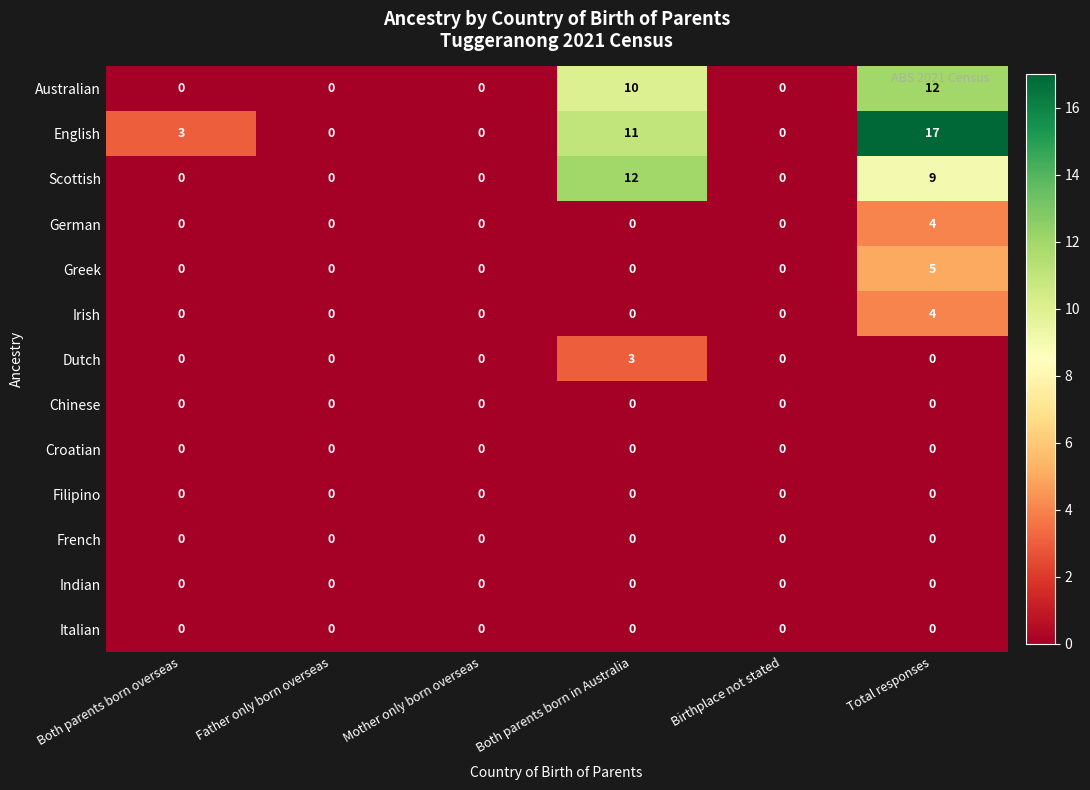

What is the total value across all series at Total responses?

51